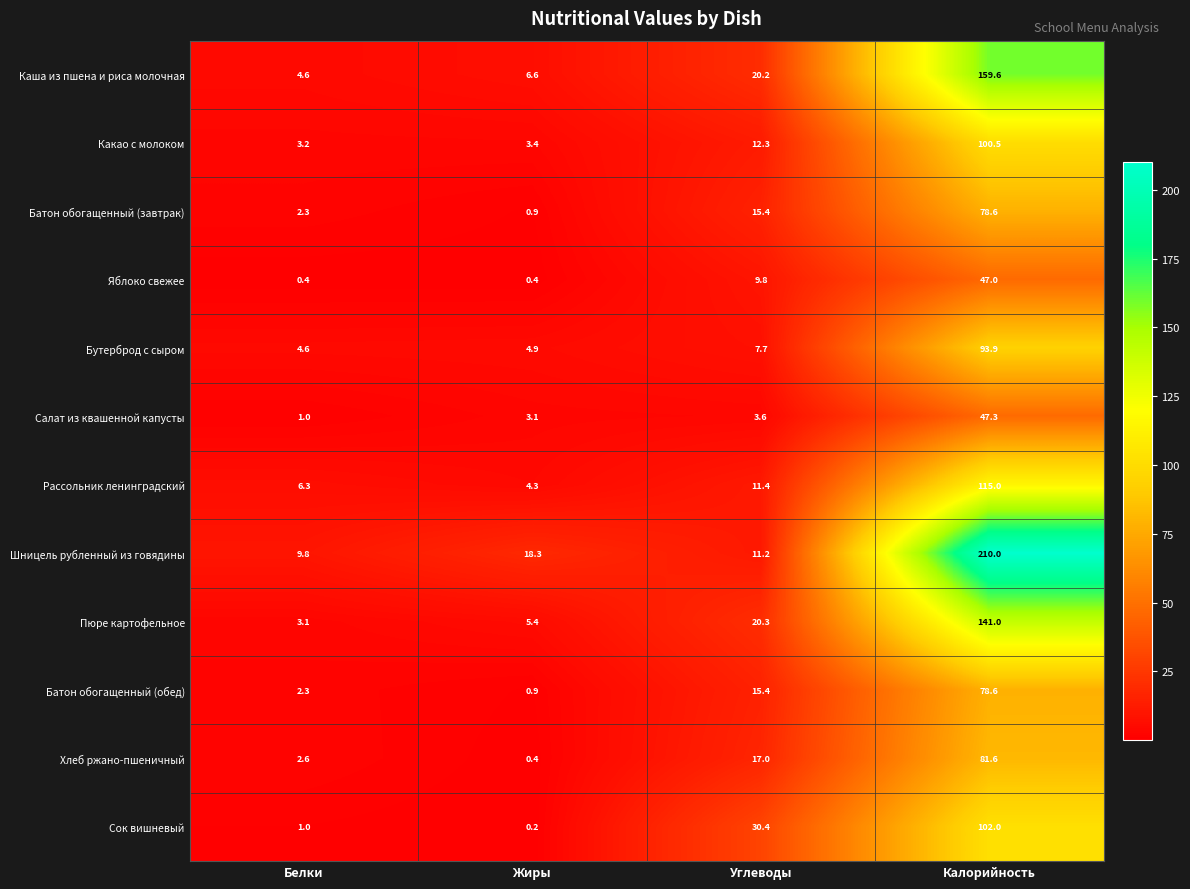

Which series has the widest spread of values?

Шницель рубленный из говядины